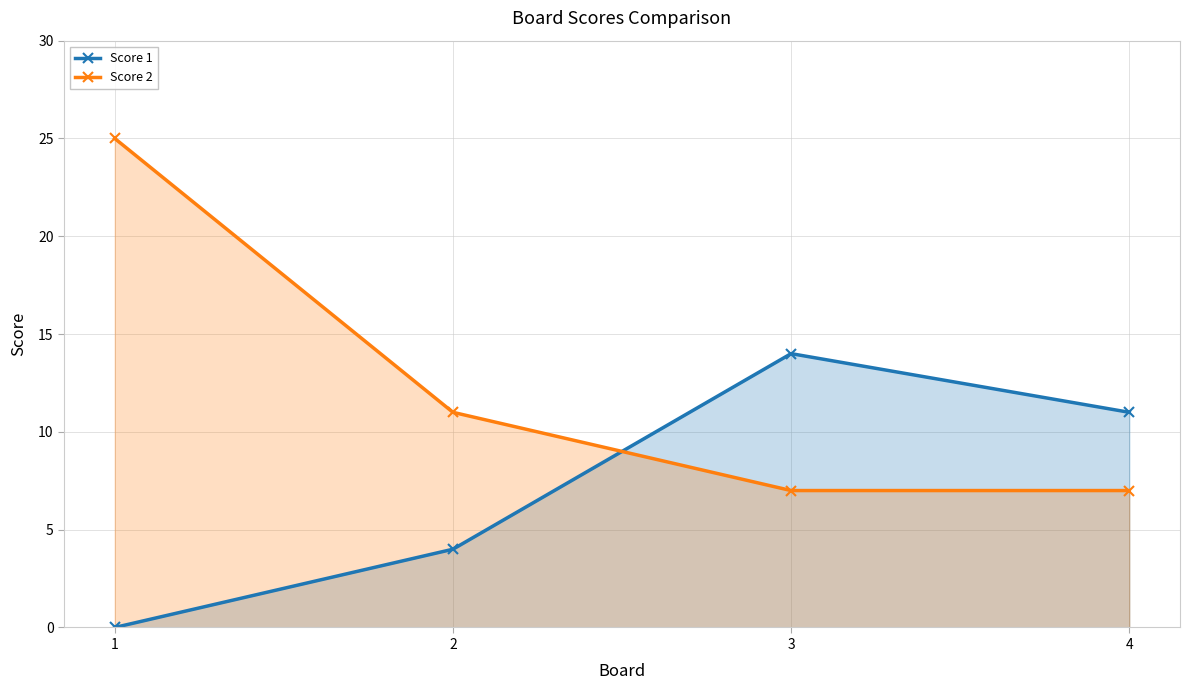

What are all the series names shown in the legend?

Score 1, Score 2